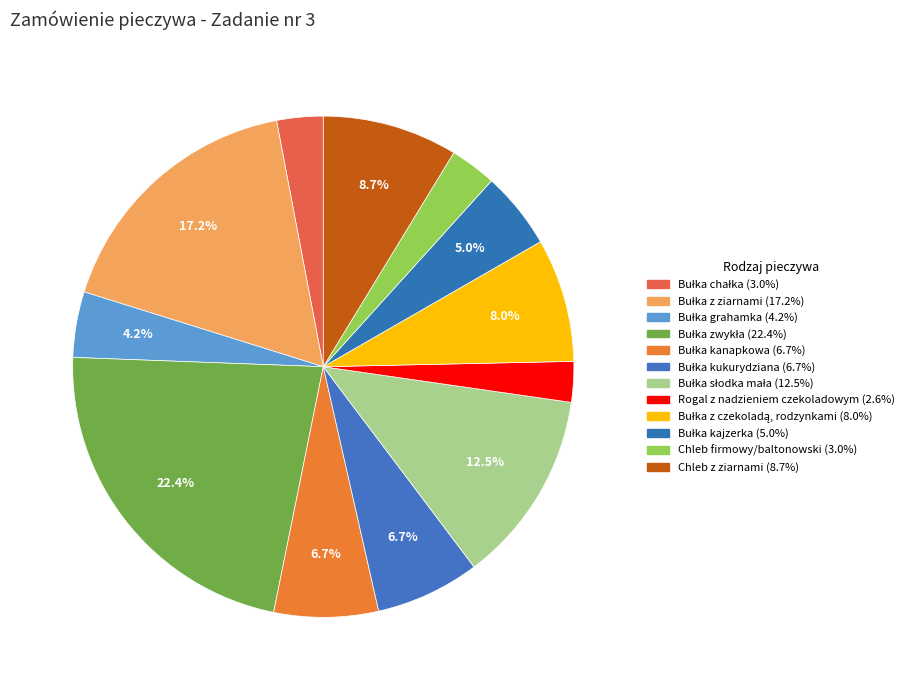

How many segments does this pie chart have?

12